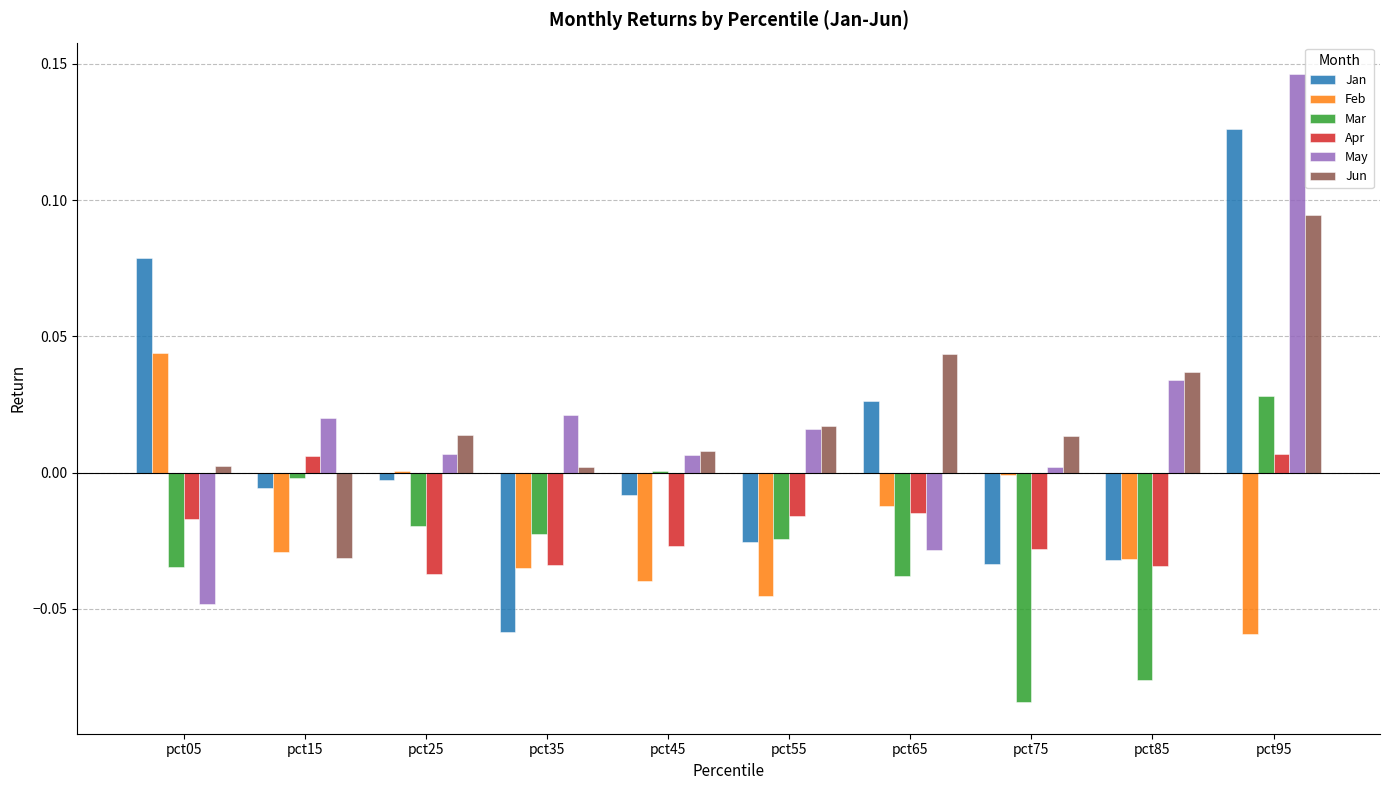

Which category has the highest value across all series?

pct95